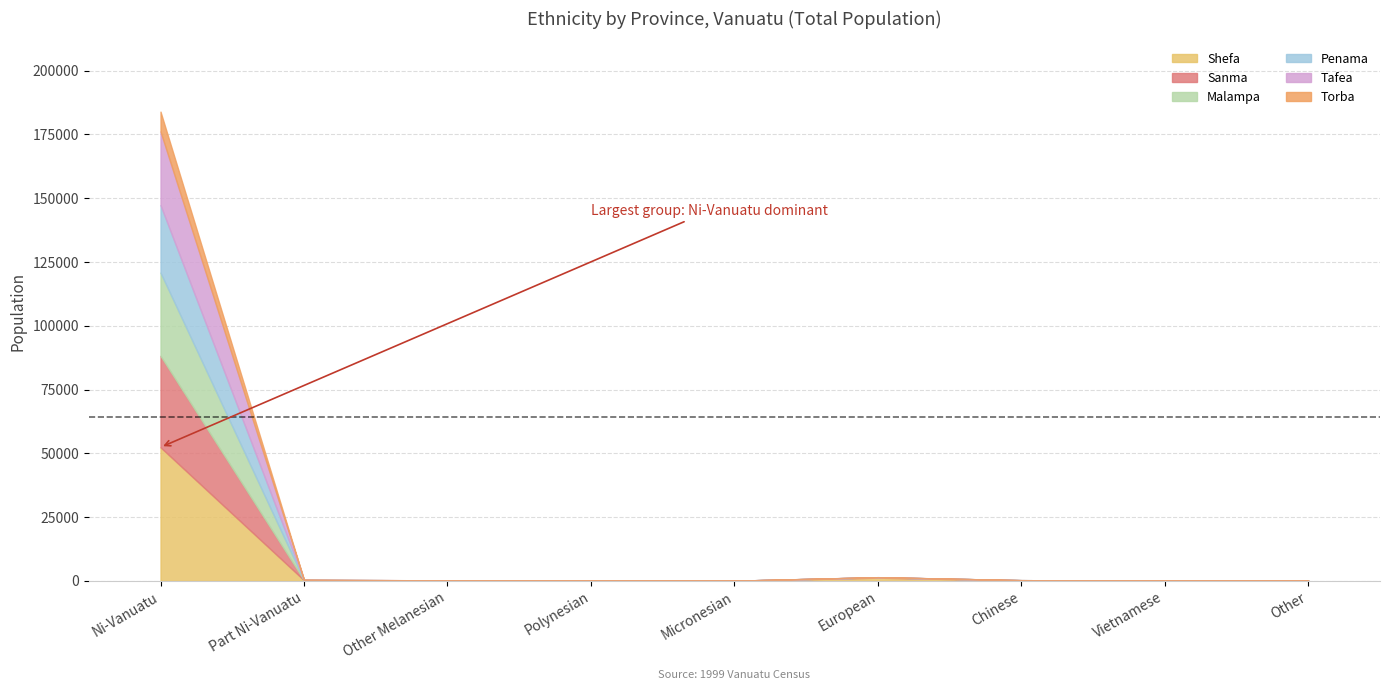

What is the sum of all Sanma values?

36180